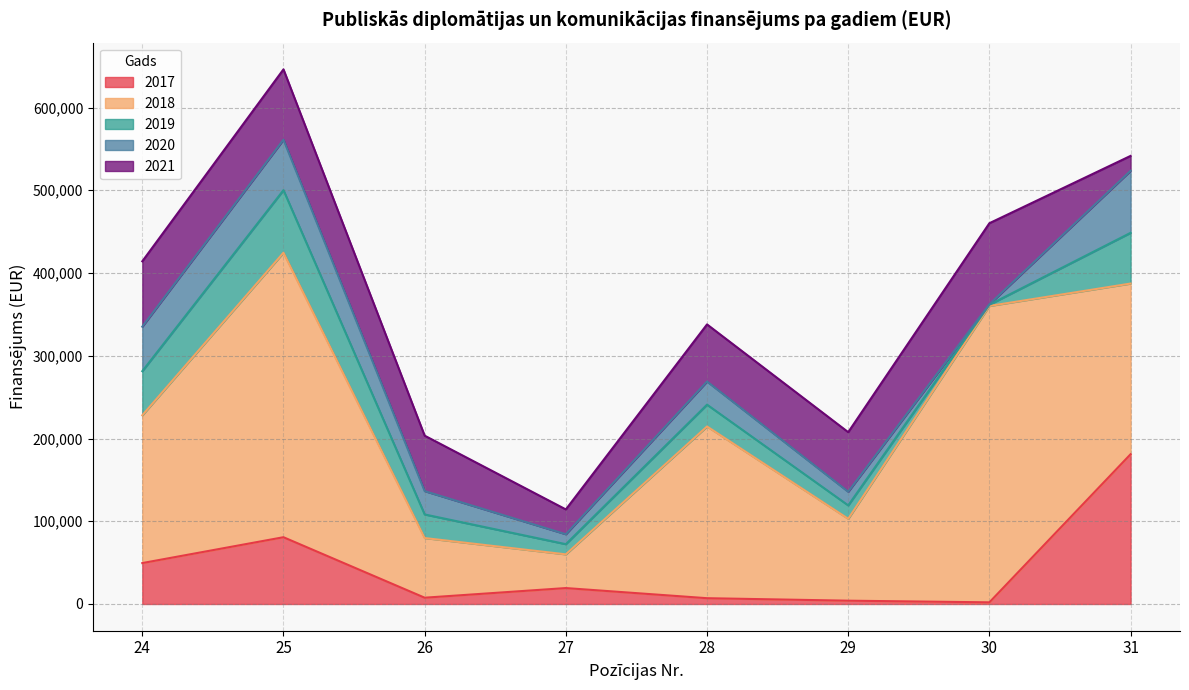

How many lines are shown in the chart?

5